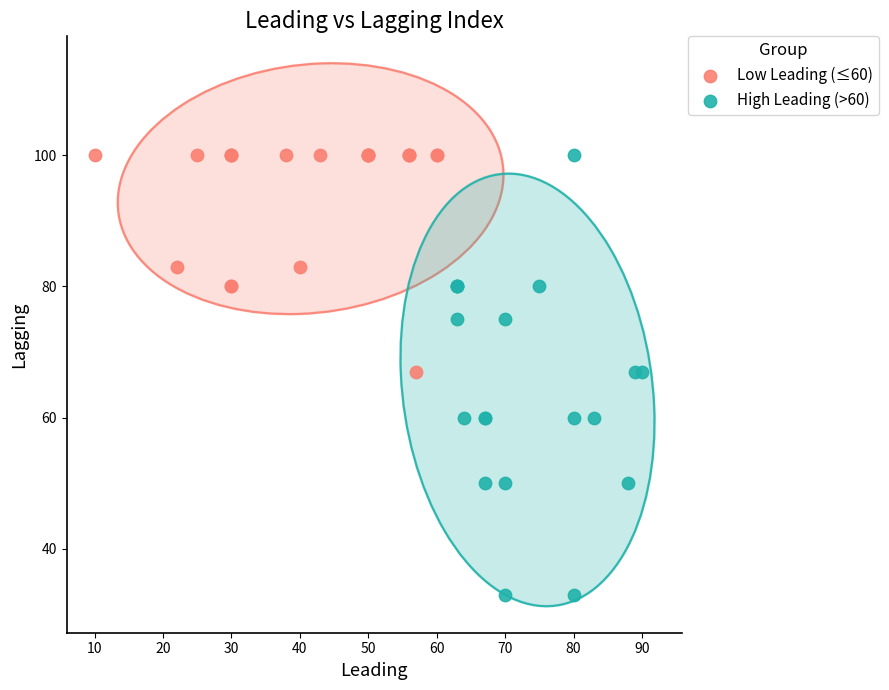

Which series reaches the minimum Y coordinate?

High Leading (>60)